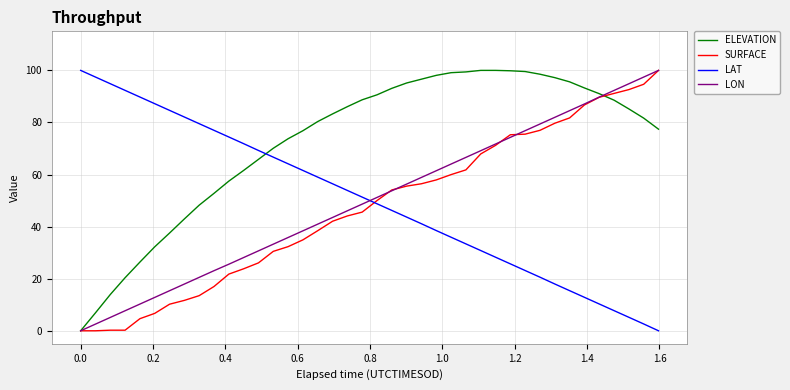

Which series has the largest total across all categories?

ELEVATION